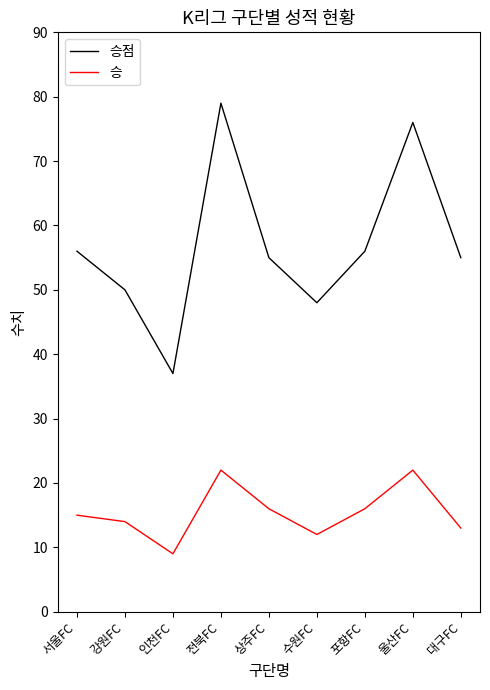

True or false: 승 has more than 0 points higher than both neighbors.

True